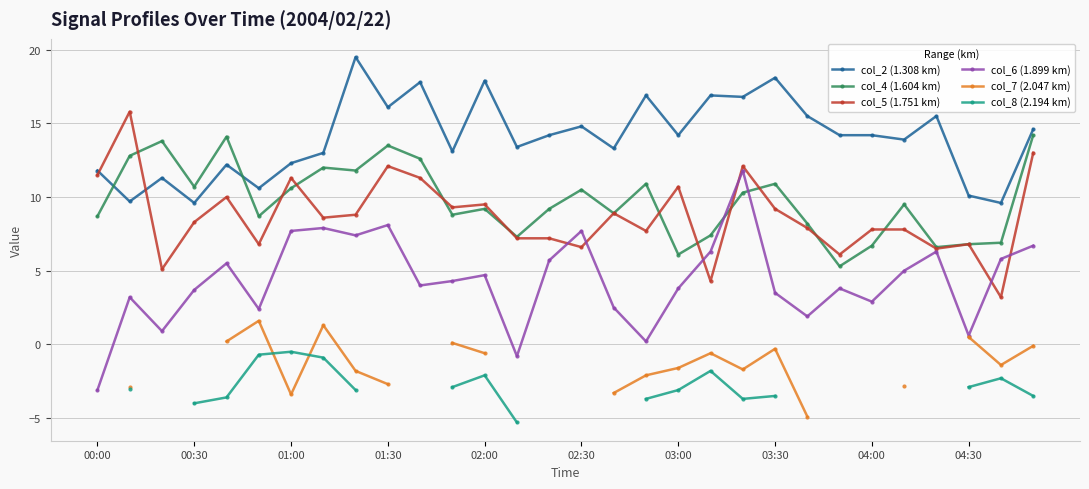

How many data points does each series have?

30